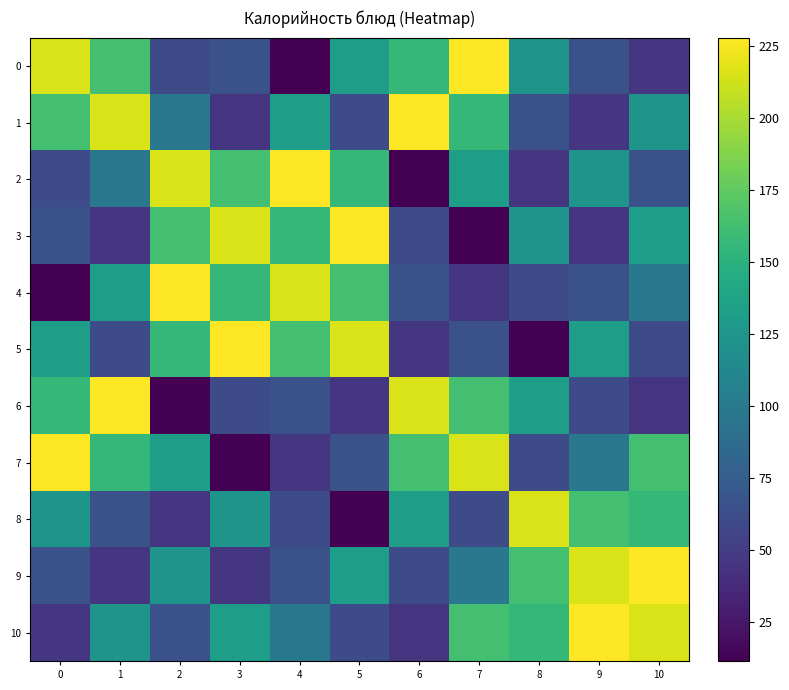

What is the greatest value displayed?

228.0